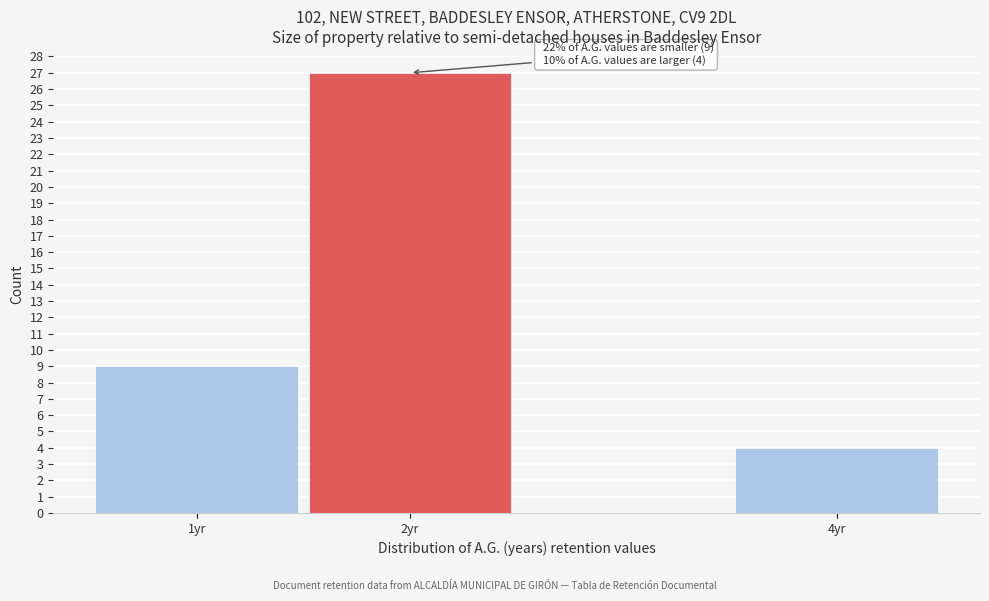

Reading left to right, what are all the values shown in this chart?

9	27	4